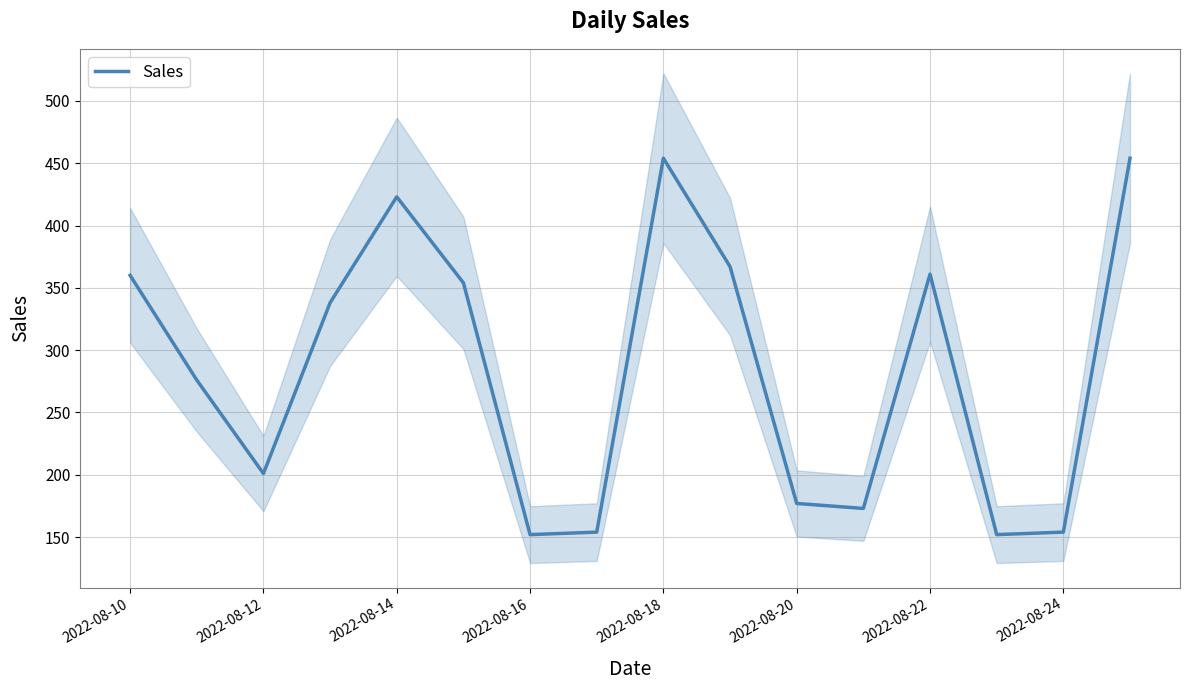

Reading right to left, list all the values displayed in this chart.

454	154	152	361	173	177	367	454	154	152	354	423	338	201	276	360